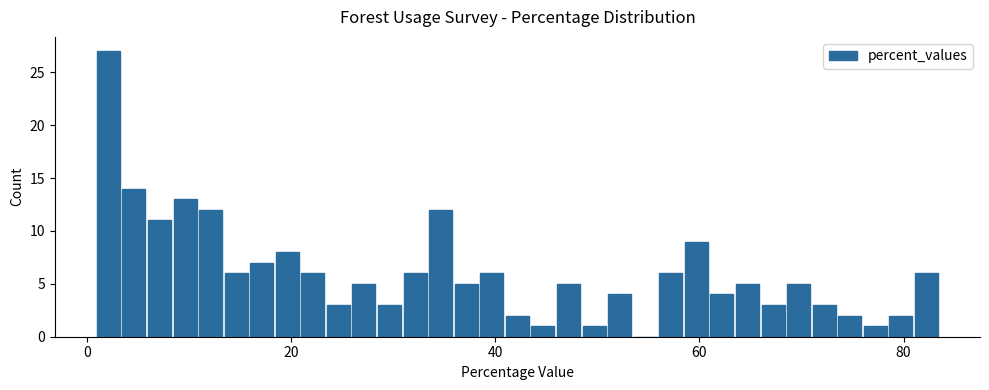

Read against the x-axis, roughly where is the centre of the tallest bar?

2